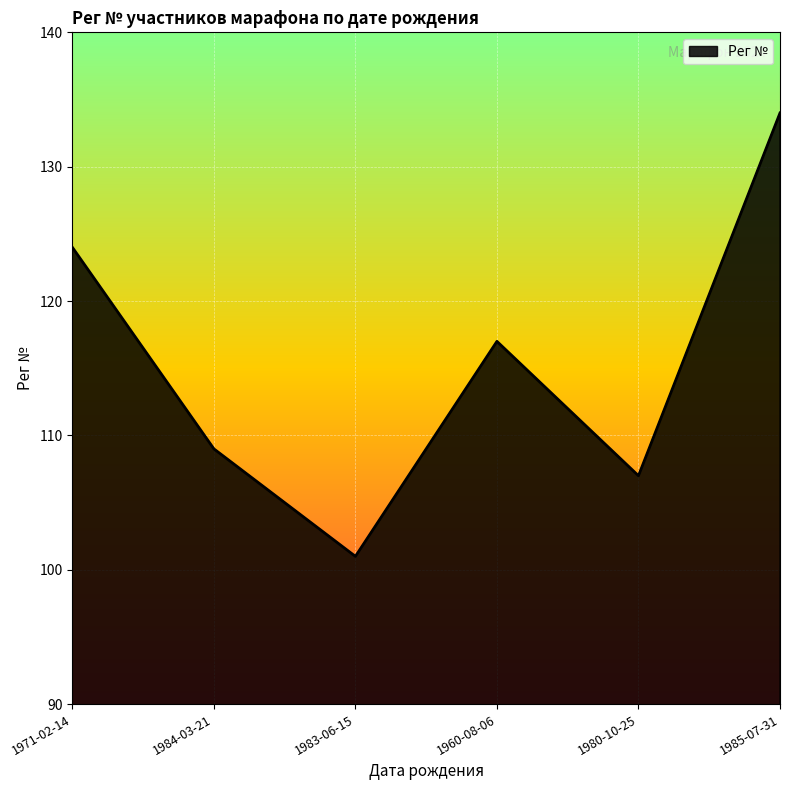

What is the sum of all values?

692